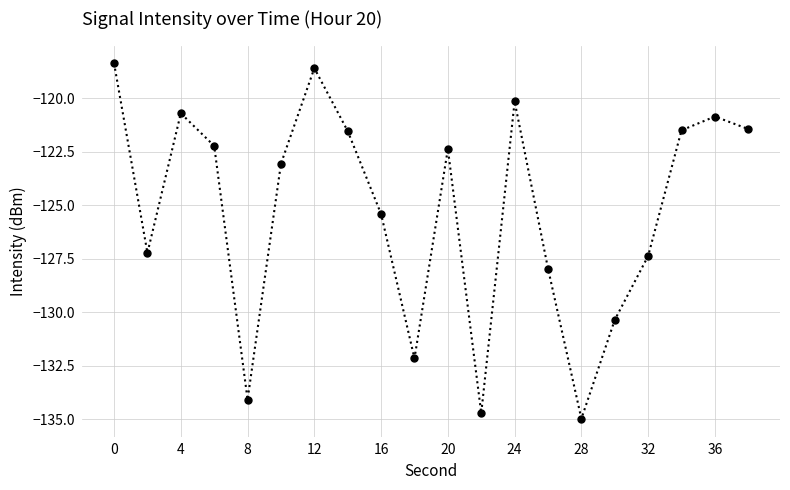

What is the value of the 14th point from the left?

-128.0